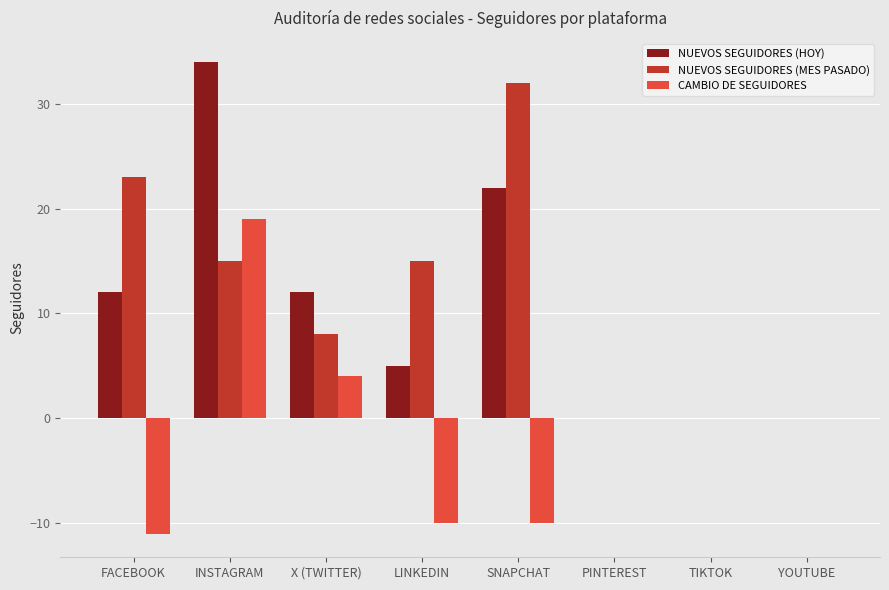

Which label corresponds to the largest value in the chart?

INSTAGRAM